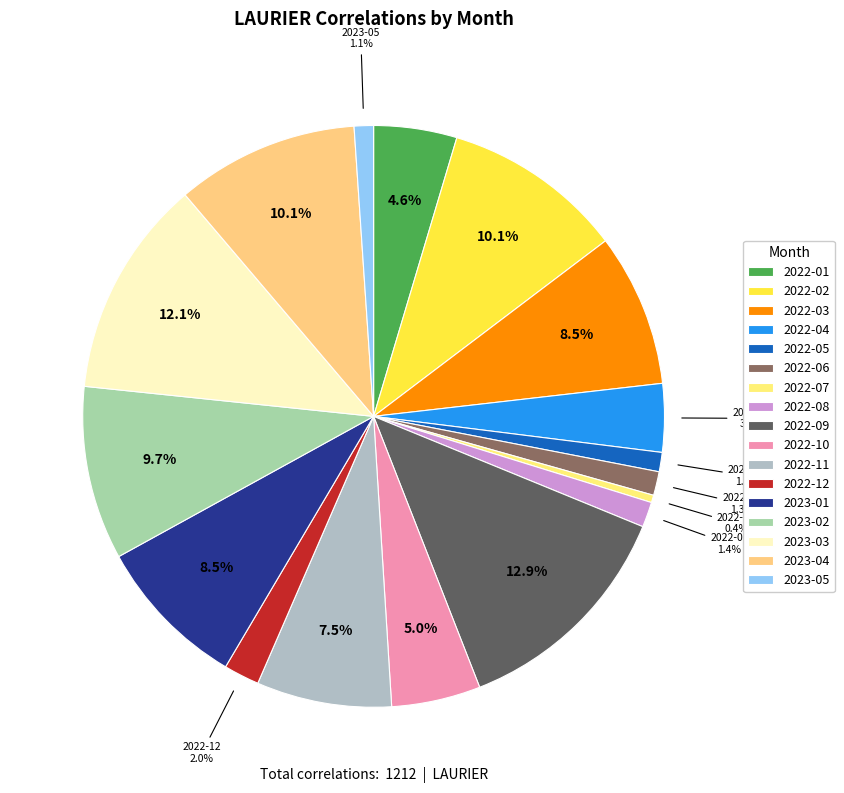

How much of the chart is everything except 2023-02?

90.3%